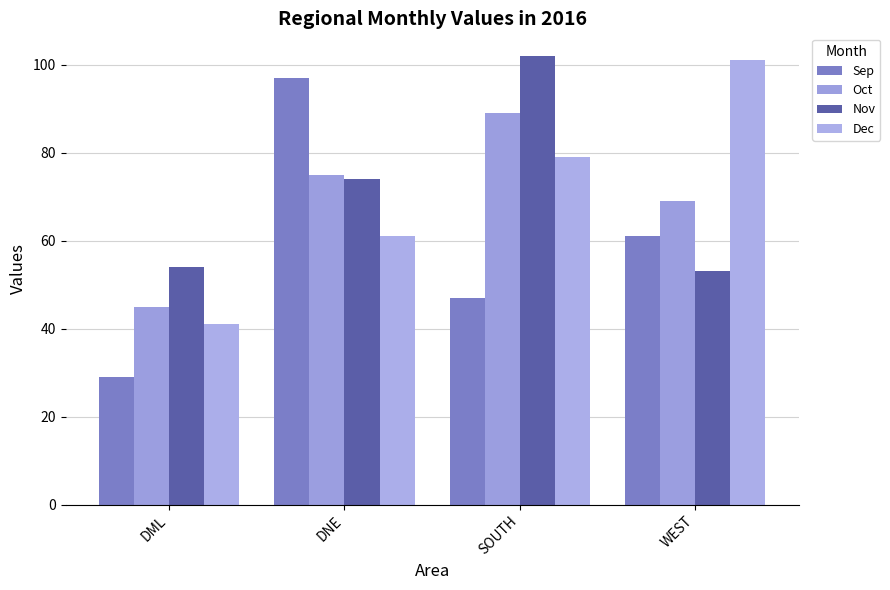

Reading left to right, list all the values displayed in this chart.

Sep: DML=29	DNE=97	SOUTH=47	WEST=61
Oct: DML=45	DNE=75	SOUTH=89	WEST=69
Nov: DML=54	DNE=74	SOUTH=102	WEST=53
Dec: DML=41	DNE=61	SOUTH=79	WEST=101